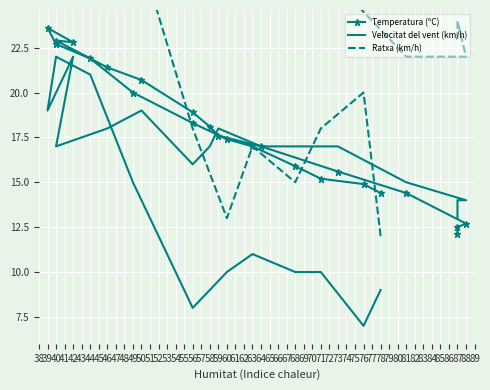

At which category does Velocitat del vent (km/h) reach its first local valley?

76